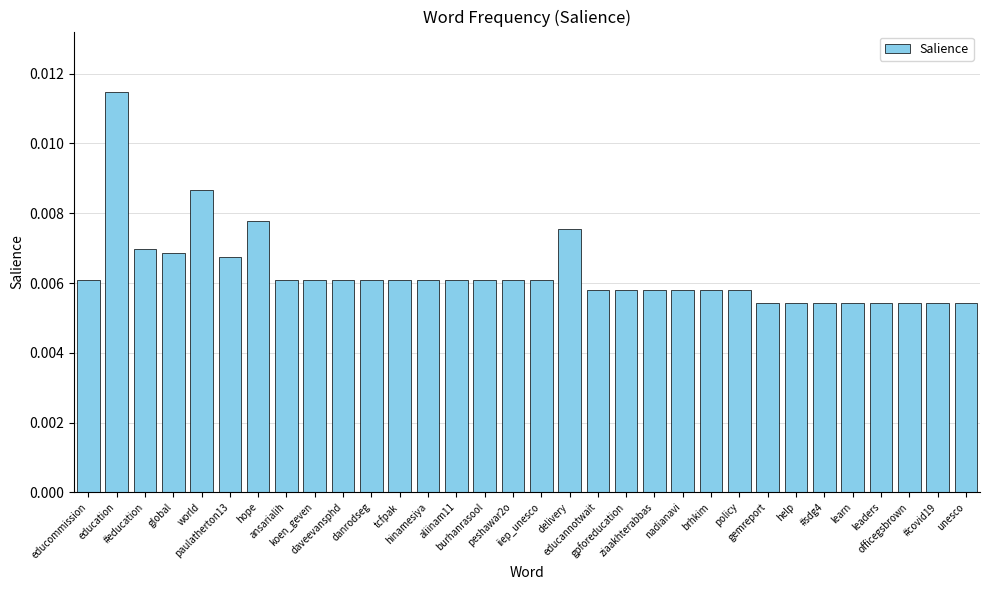

How many values are between 0 and 1?

32